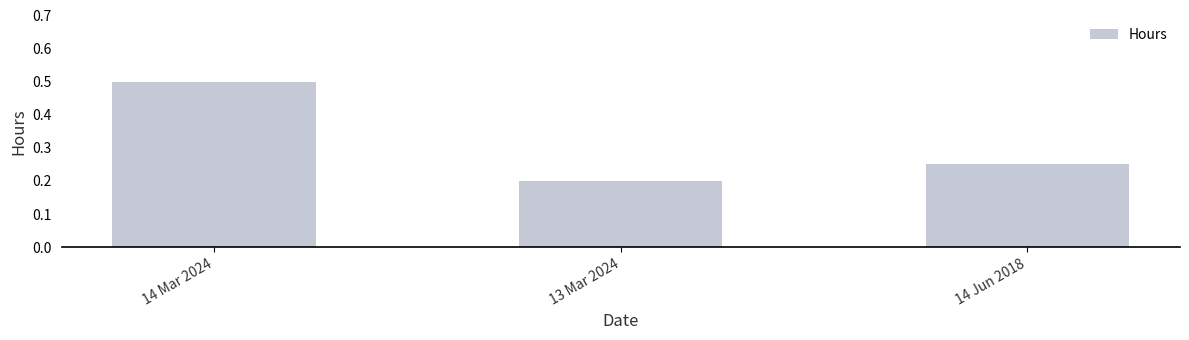

The chart shows a value of 0.1 at 14 Jun 2018. True or false?

False